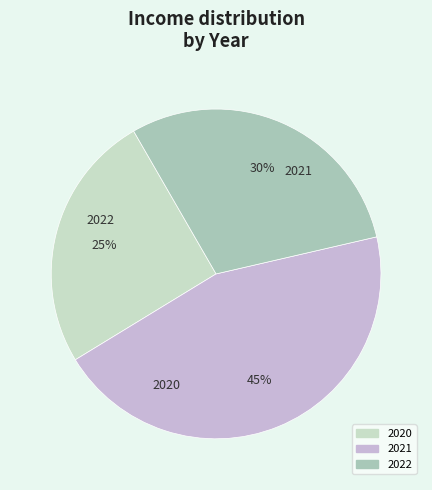

Does any single category account for the majority?

No